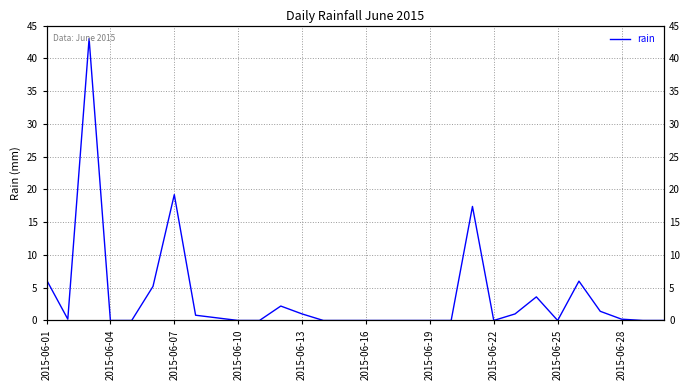

Reading left to right, list all the values displayed in this chart.

6.2	0.2	43.0	0.0	0.0	5.2	19.2	0.8	0.4	0.0	0.0	2.2	1.0	0.0	0.0	0.0	0.0	0.0	0.0	0.0	17.4	0.0	1.0	3.6	0.0	6.0	1.4	0.2	0.0	0.0